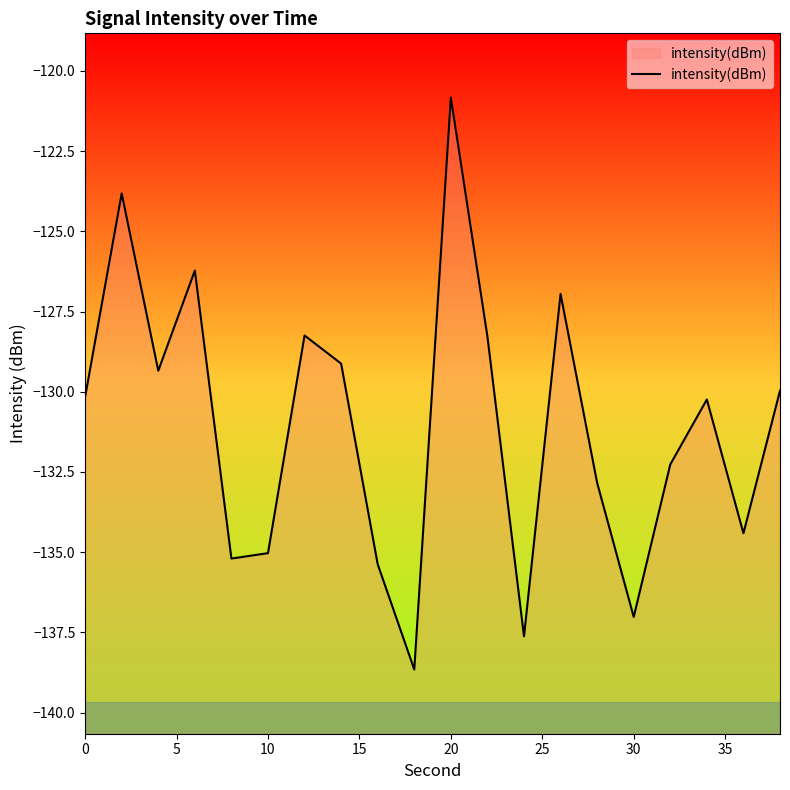

What is the greatest value displayed?

-120.8